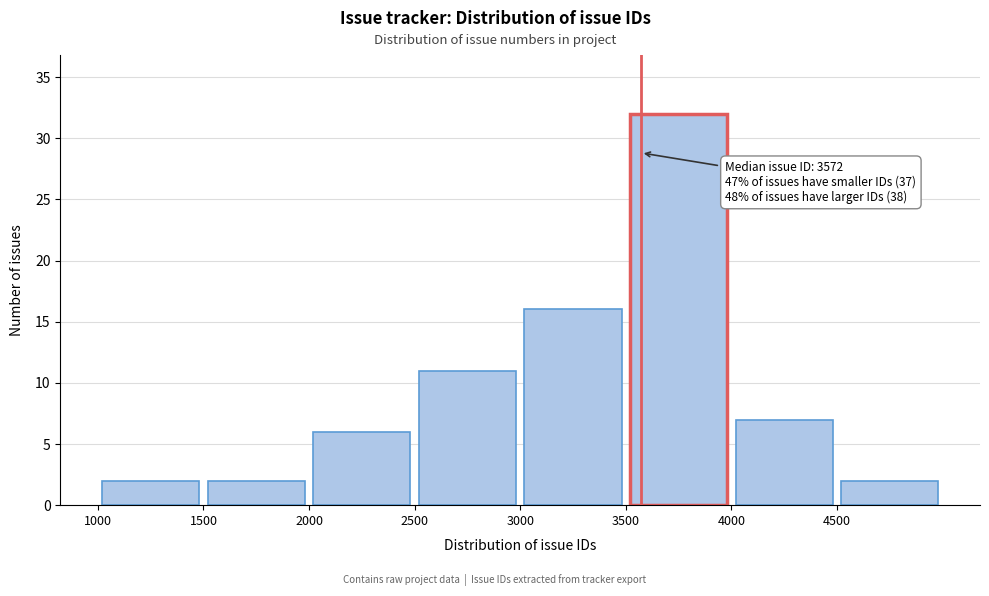

Which range on the x-axis has the tallest bar?

3500 to 4000